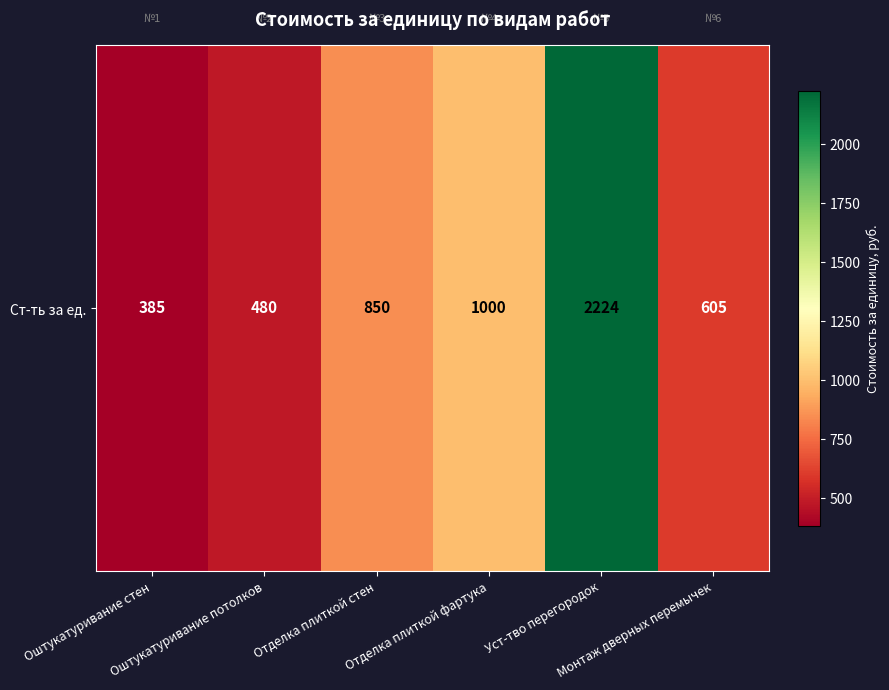

Reading left to right, what are all the values shown in this chart?

Оштукатуривание стен=385	Оштукатуривание потолков=480	Отделка плиткой стен=850	Отделка плиткой фартука=1000	Уст-тво перегородок=2224	Монтаж дверных перемычек=605